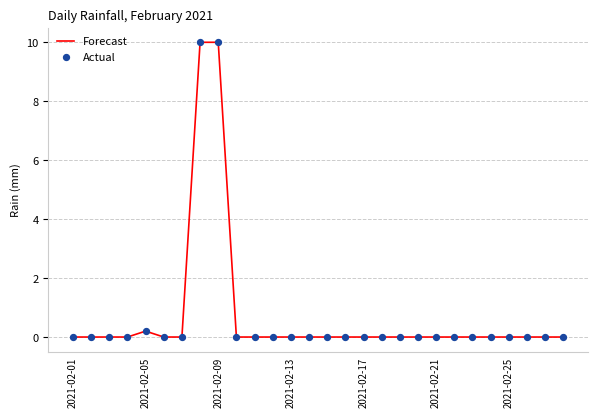

What is the maximum value shown in the chart?

10.0